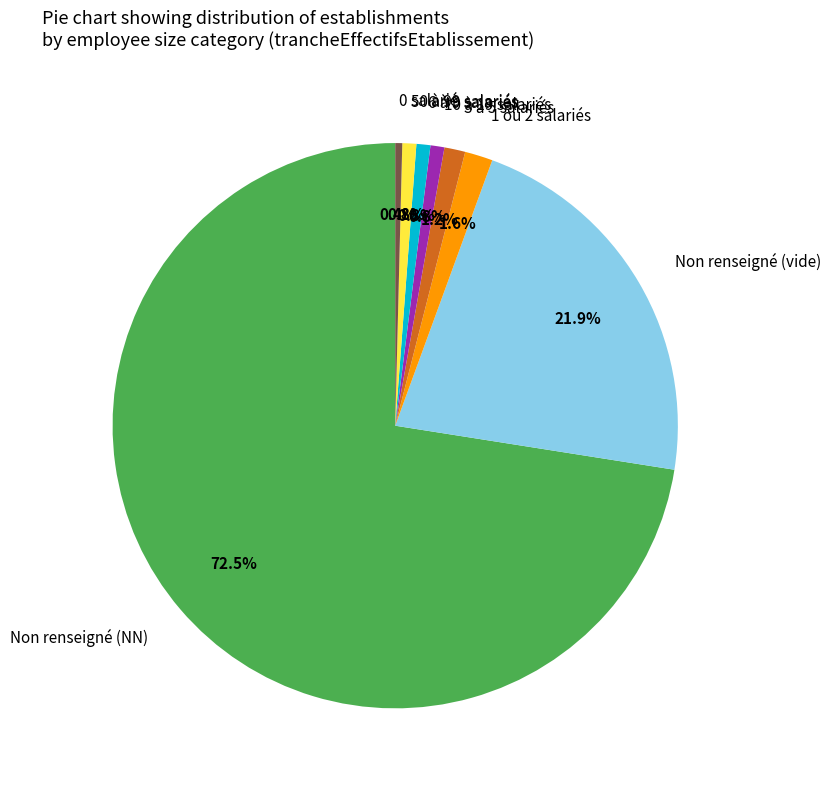

Which category has the biggest portion of the pie?

Non renseigné (NN)